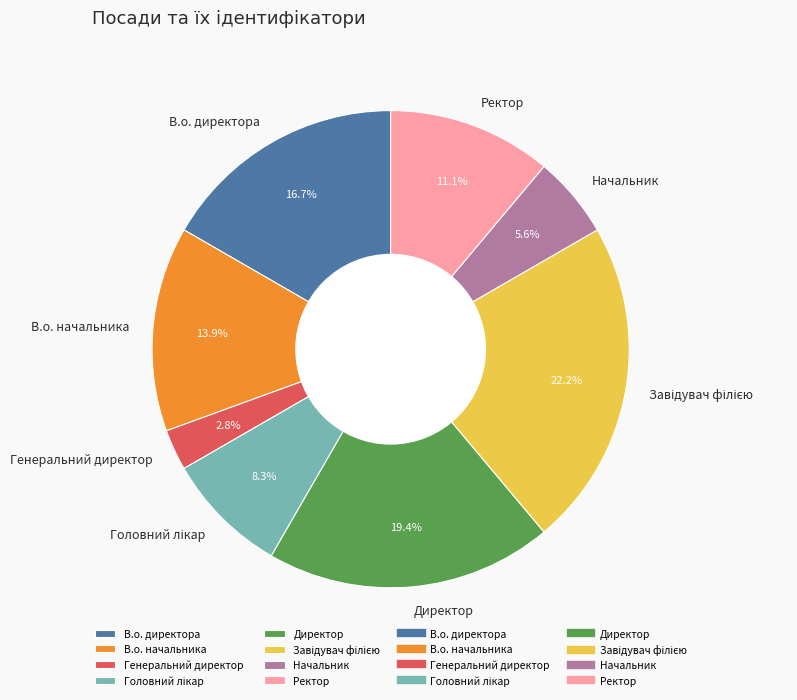

What is the ratio of the value at Ректор to the value at Директор?

0.6